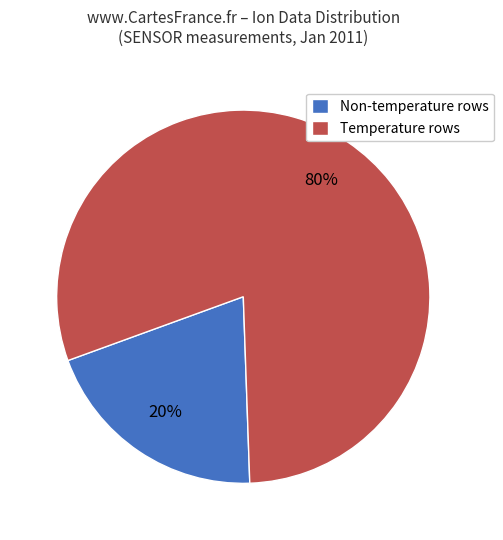

Rank the categories by value from highest to lowest.

Temperature rows, Non-temperature rows